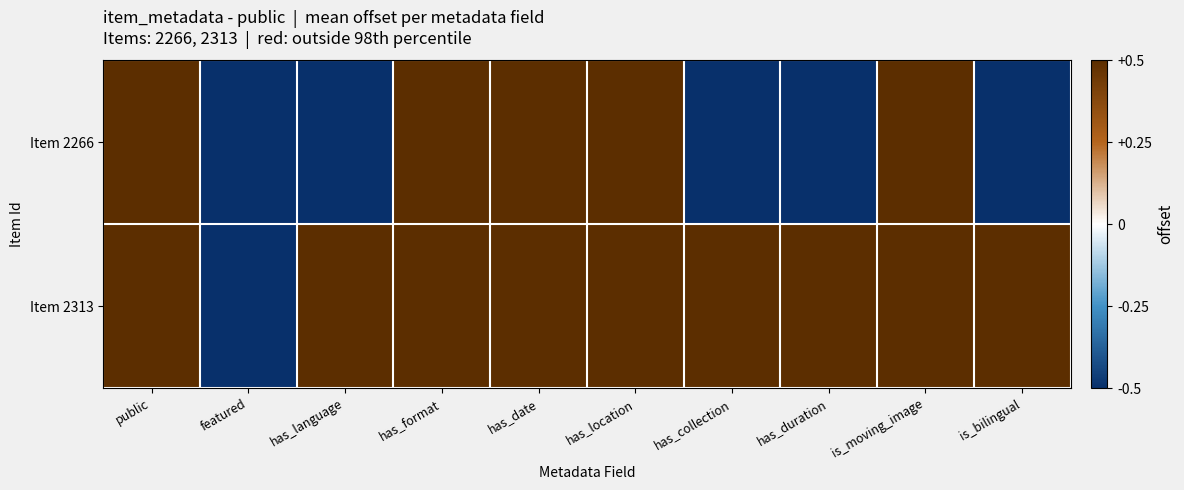

What is the spread (max minus min) of values at has_language?

1.0